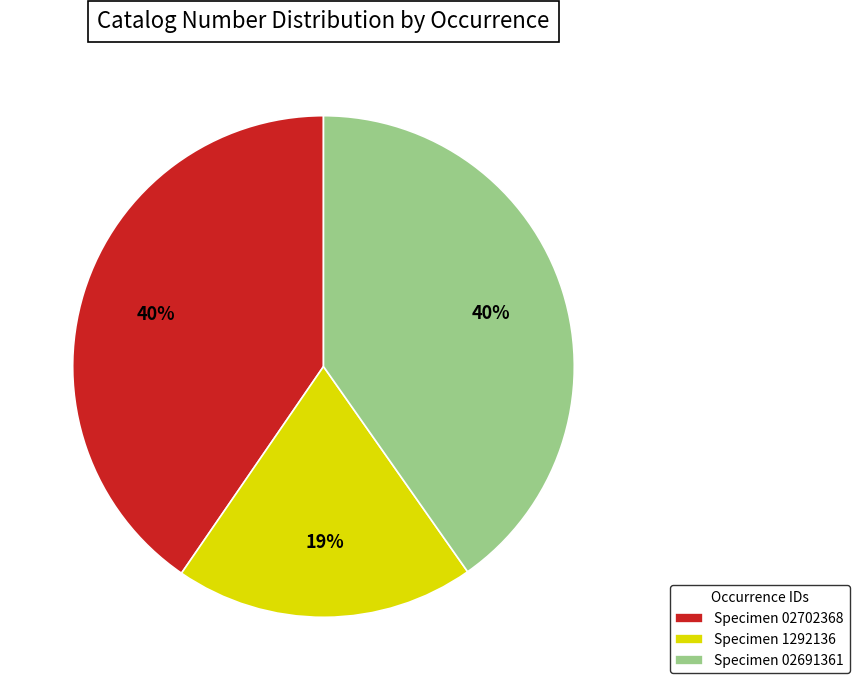

How many slices are in this pie chart?

3